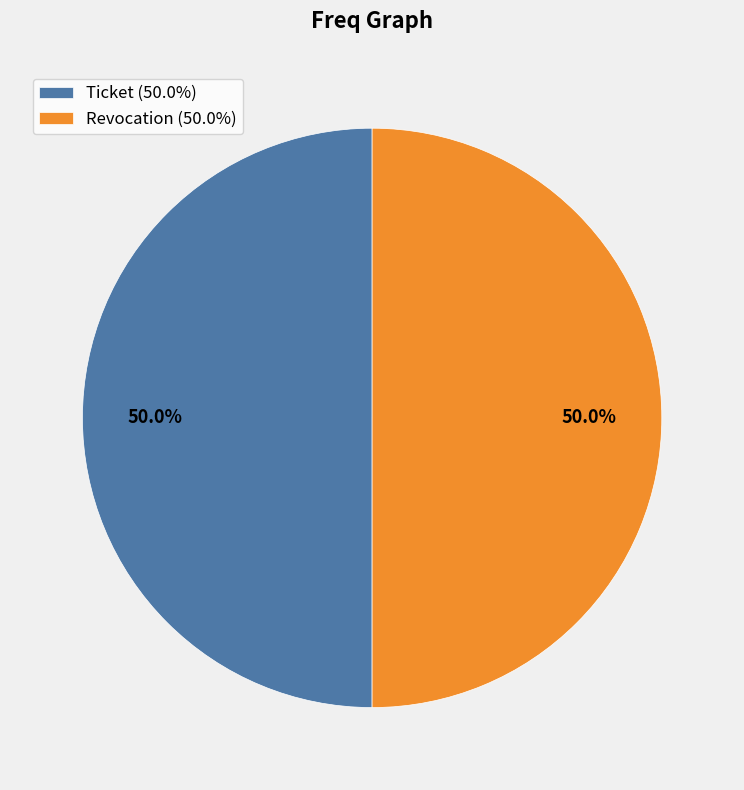

Is the sum of Ticket and Revocation greater than half?

Yes